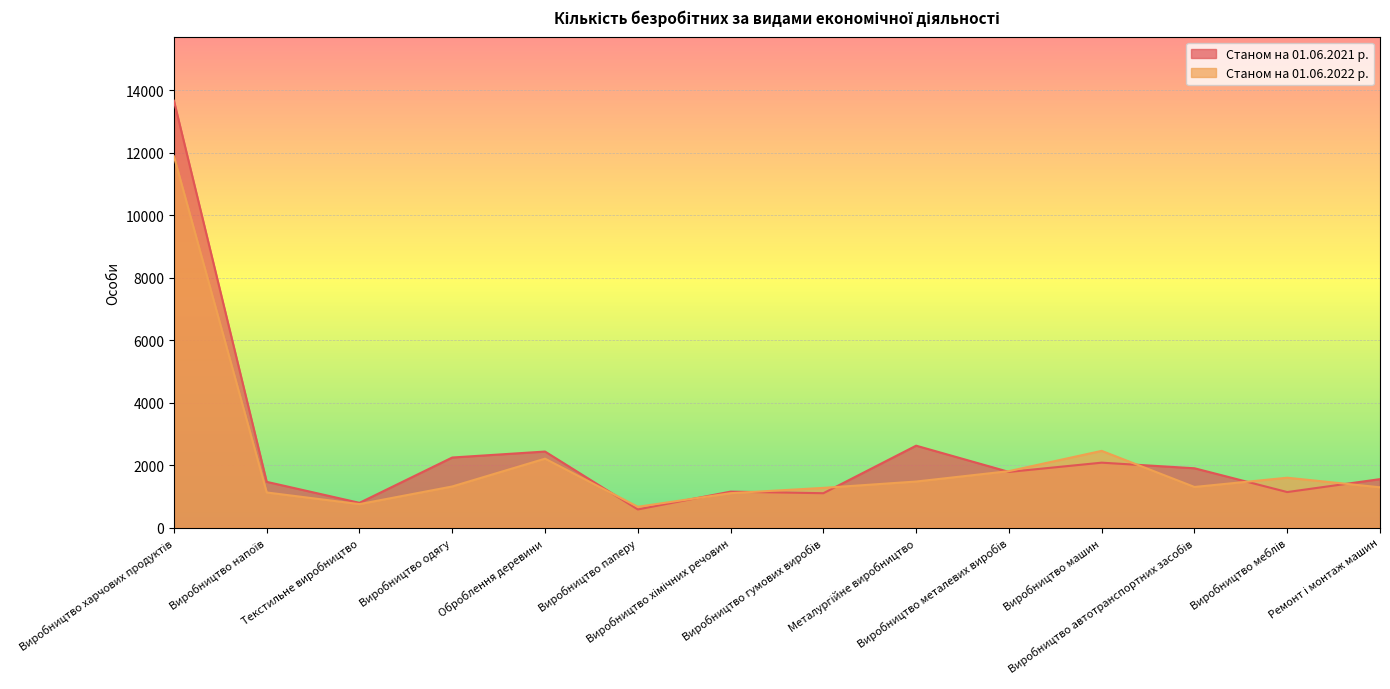

Reading left to right, extract all data points from this chart.

Станом на 01.06.2021 р.: 13666	1464	792	2243	2434	581	1151	1100	2622	1782	2078	1899	1137	1551
Станом на 01.06.2022 р.: 11886	1124	751	1316	2206	666	1101	1271	1474	1807	2456	1300	1596	1289